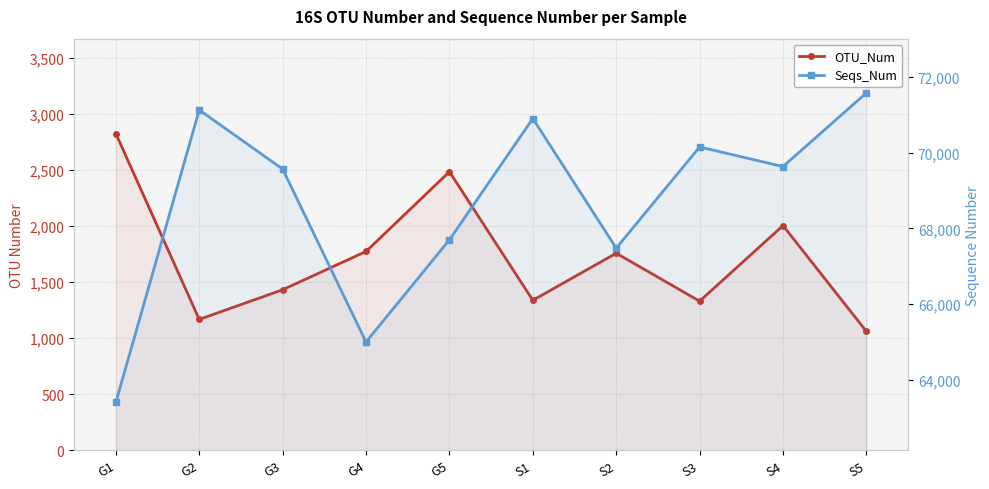

Reading right to left, extract all data points from this chart.

OTU_Num: S5=1061	S4=2006	S3=1331	S2=1759	S1=1339	G5=2487	G4=1775	G3=1433	G2=1168	G1=2827
Seqs_Num: S5=71584	S4=69635	S3=70153	S2=67478	S1=70905	G5=67698	G4=64998	G3=69569	G2=71131	G1=63405